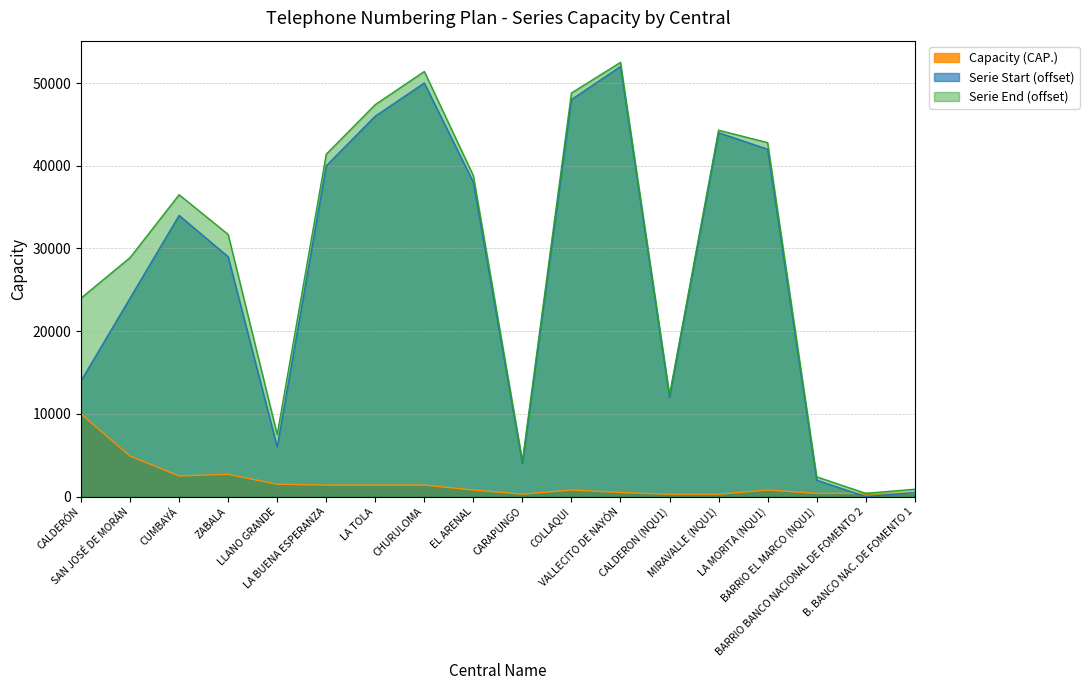

Rank the series at EL ARENAL from highest to lowest value.

Serie End (offset), Serie Start (offset), Capacity (CAP.)